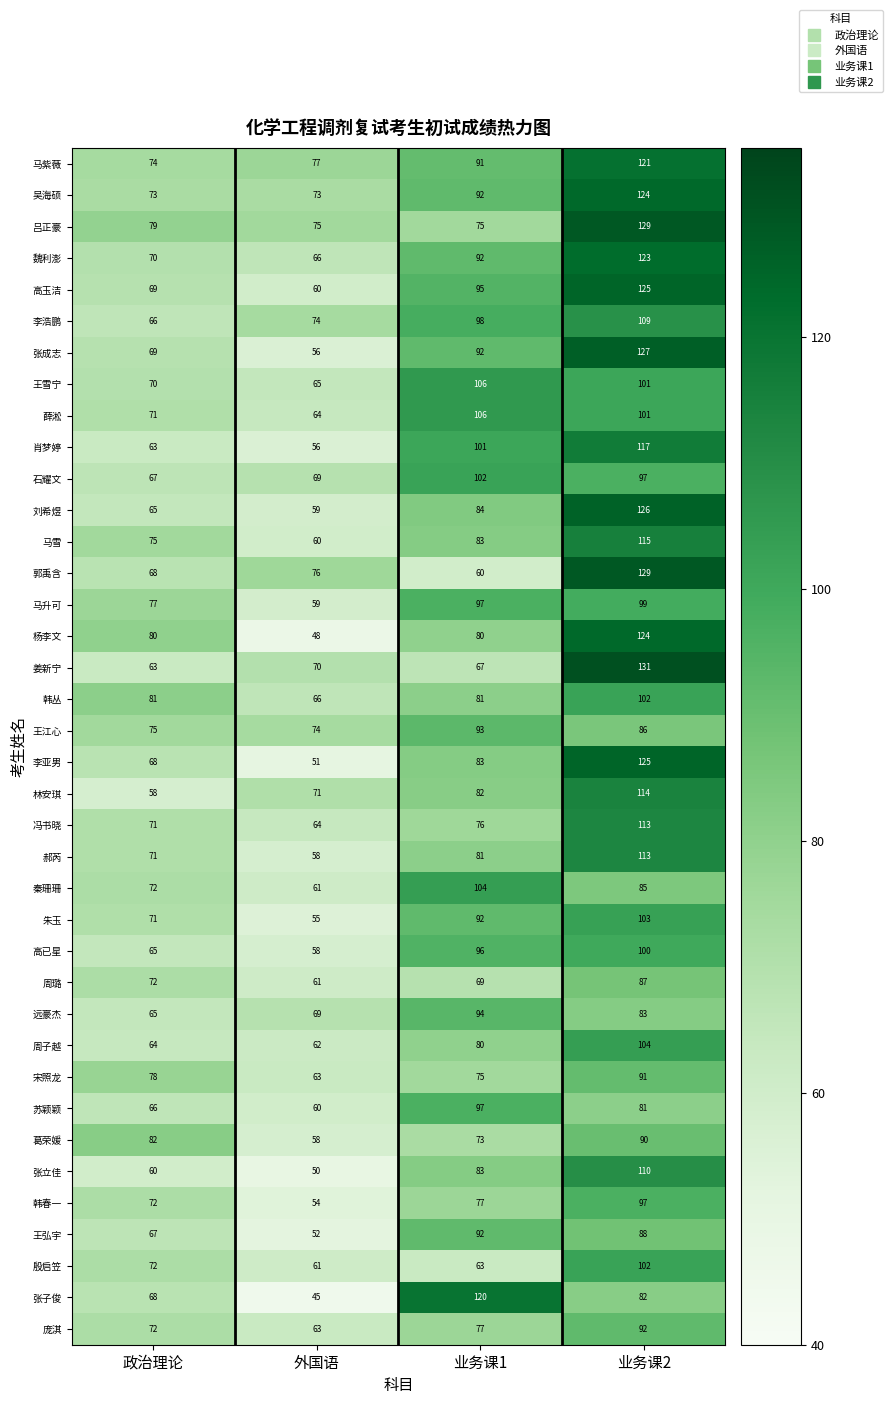

List the labels in order of 张立佳 value, largest first.

业务课2, 业务课1, 政治理论, 外国语